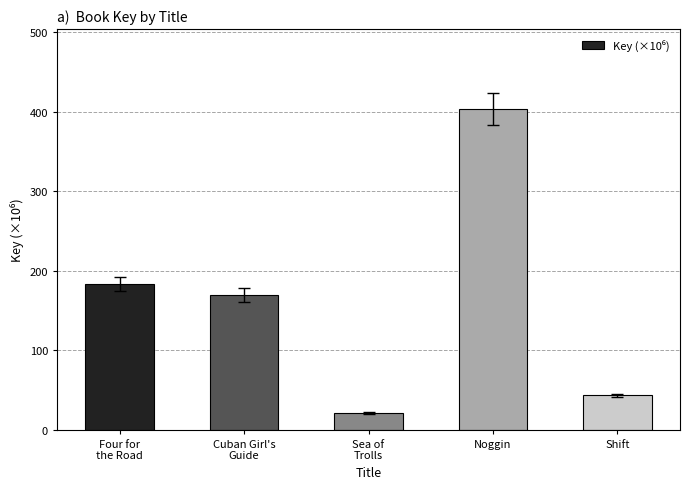

List the labels in order of value, smallest first.

Sea of
Trolls, Shift, Cuban Girl's
Guide, Four for
the Road, Noggin